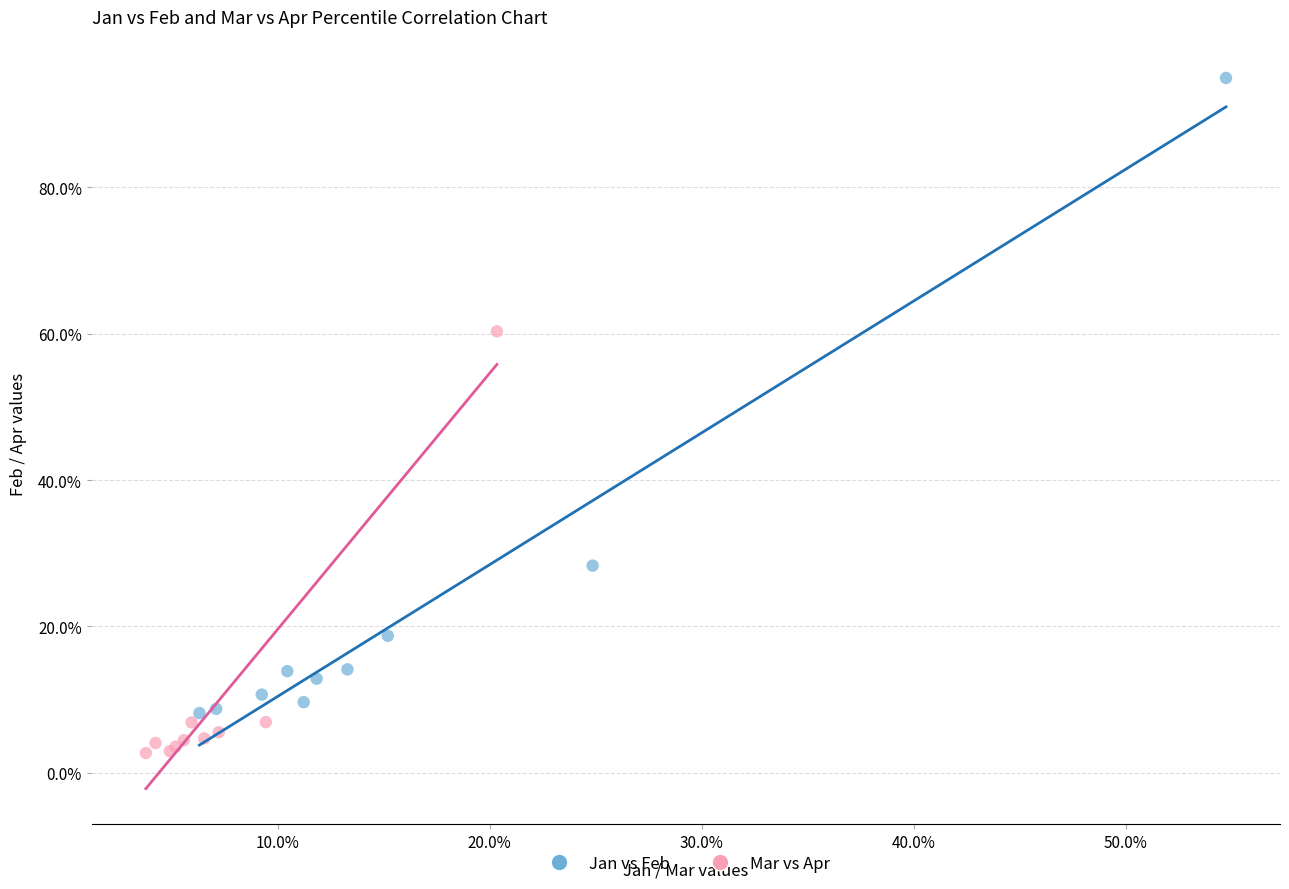

Which series has the largest Y range (max minus min)?

Jan vs Feb